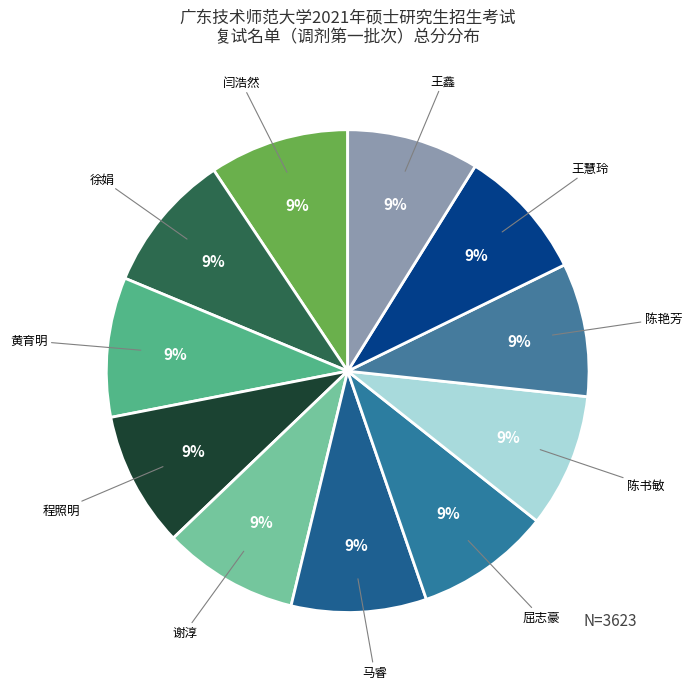

Do 闫浩然 and 陈艳芳 together represent more than half of the pie?

No